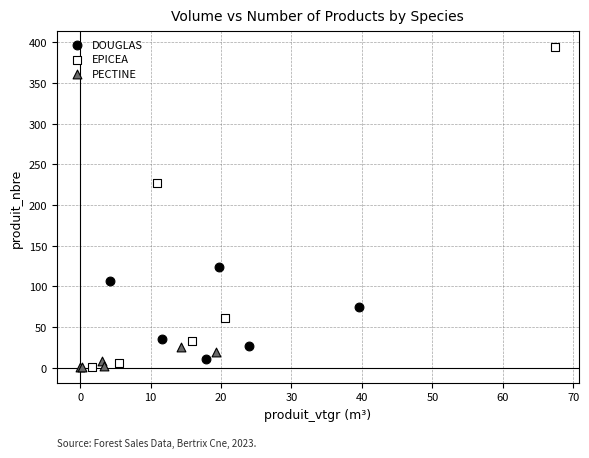

Which series has the widest spread of Y values?

EPICEA